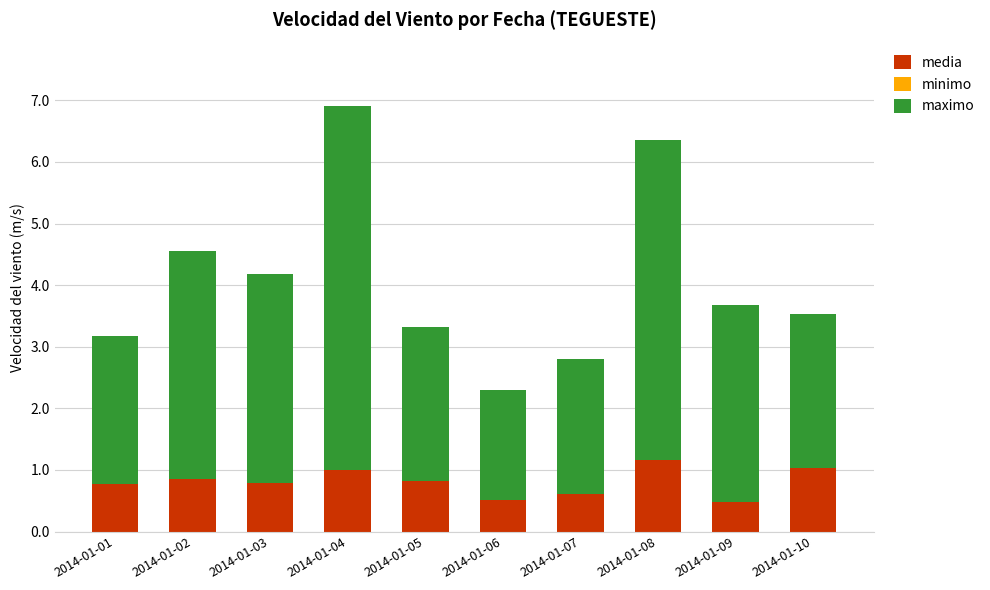

At which category is the sum across all series the highest?

2014-01-04